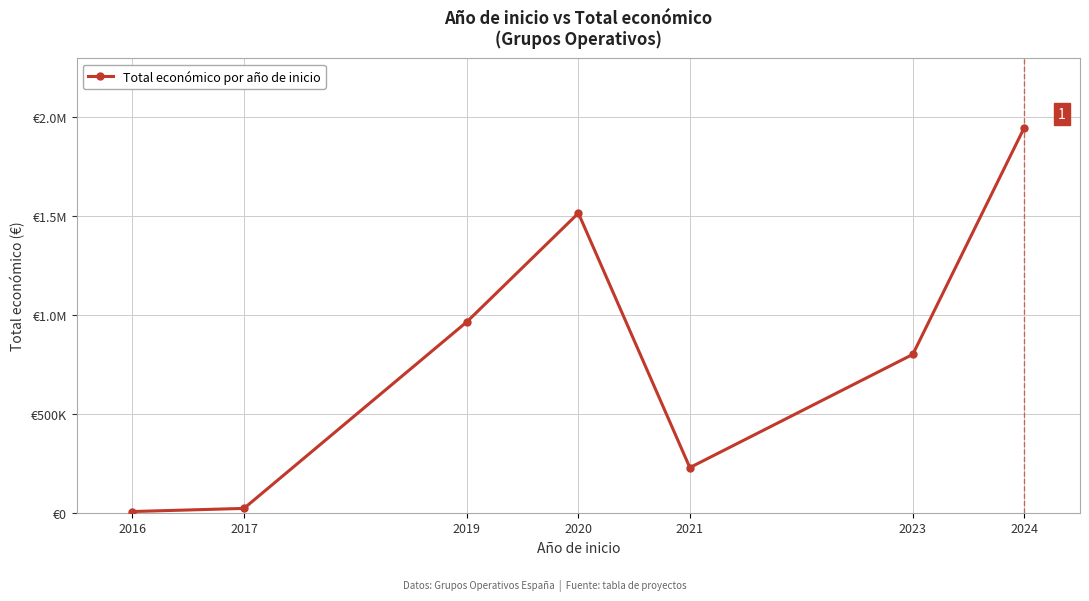

Reading left to right, list all the values displayed in this chart.

2016=6000	2017=21816	2019=964696	2020=1513726	2021=228019	2023=799982	2024=1945895